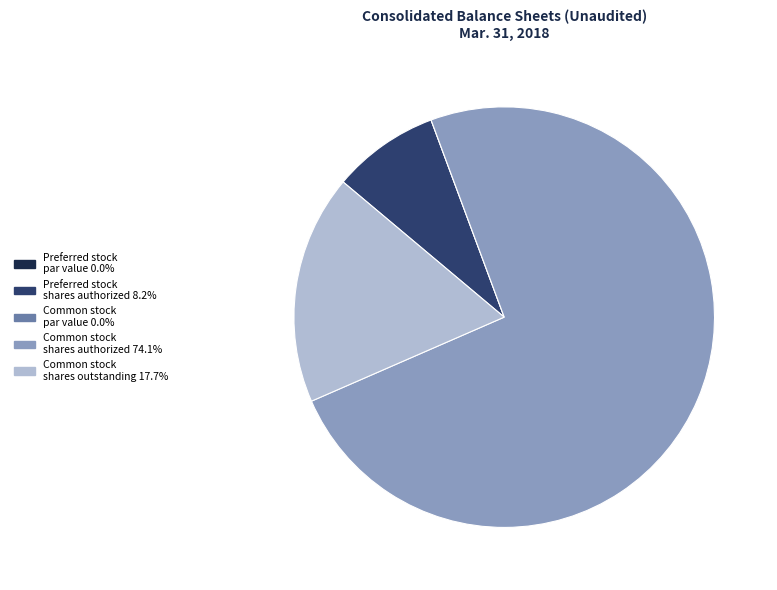

Is there a majority slice in this chart?

Yes